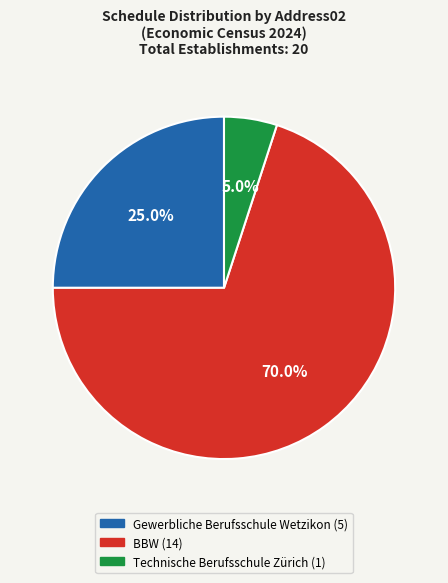

Is there a majority slice in this chart?

Yes